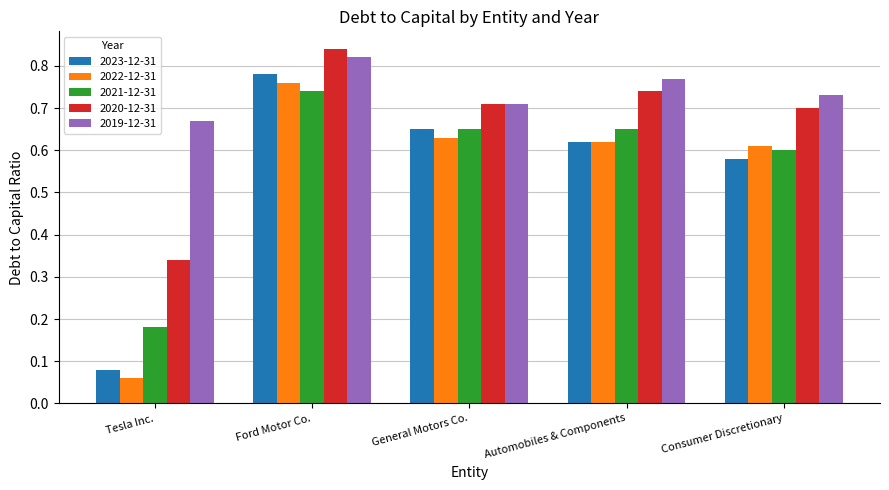

What are all the series names shown in the legend?

2023-12-31, 2022-12-31, 2021-12-31, 2020-12-31, 2019-12-31